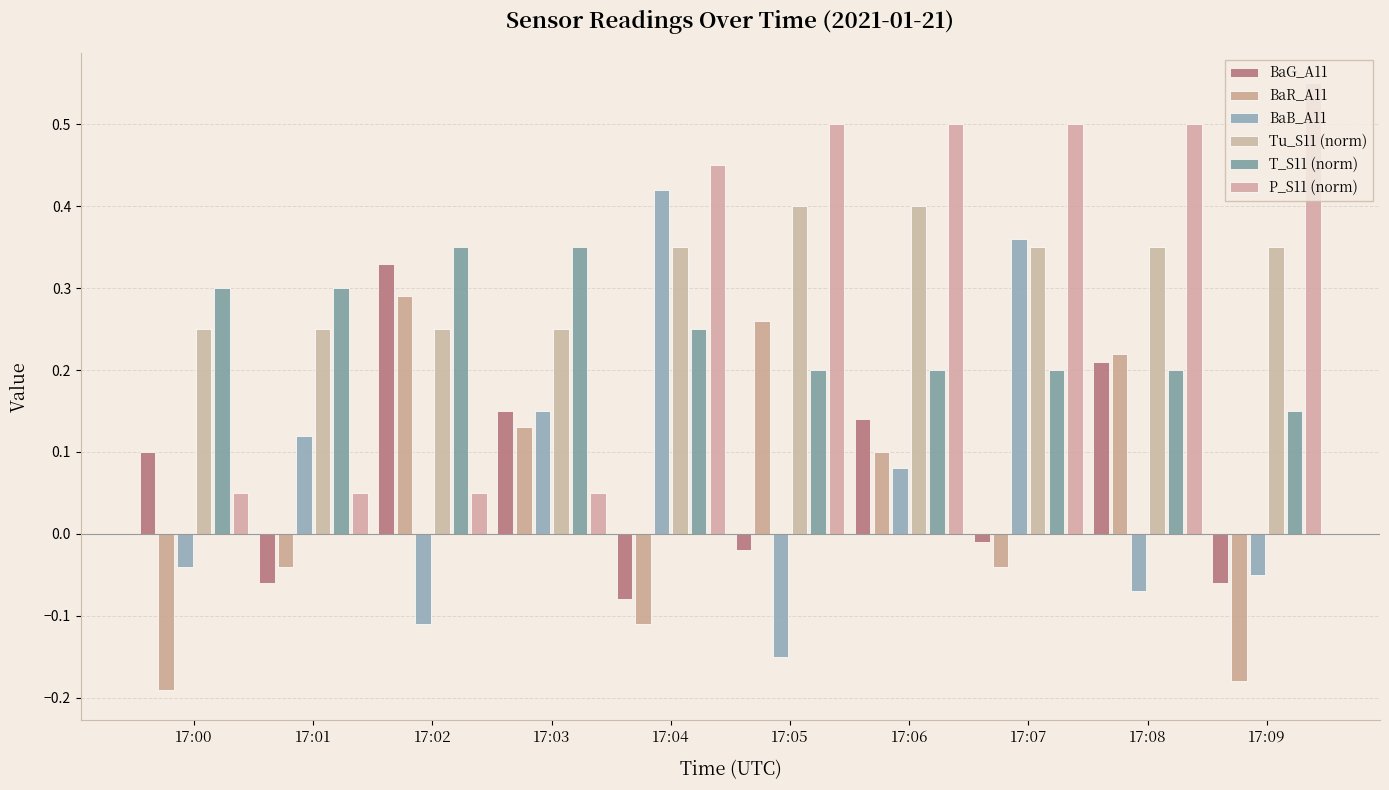

Which category has the highest value across all series?

17:09